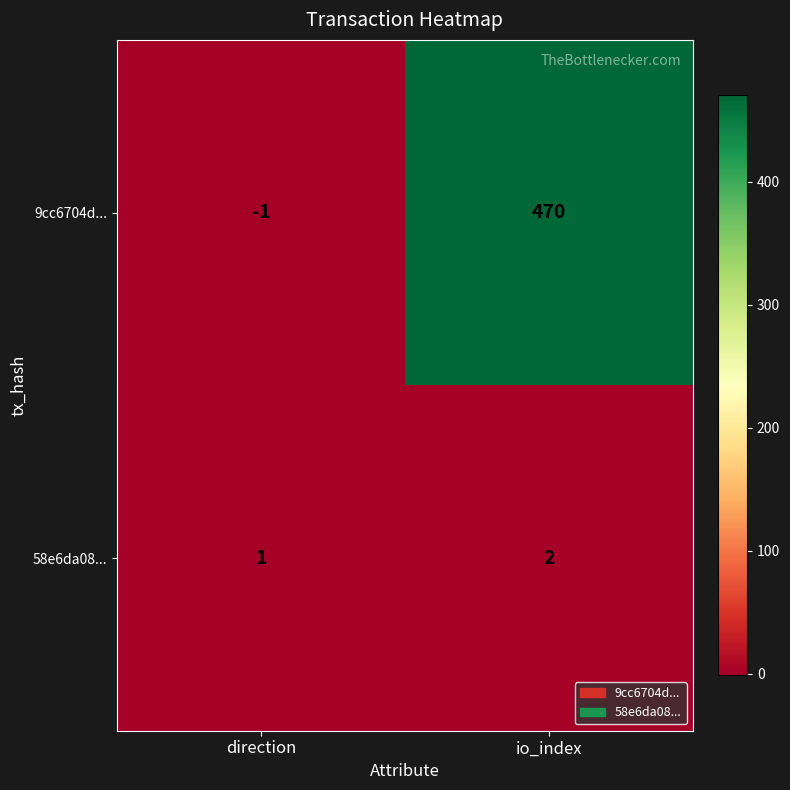

List the series in order of their overall mean, highest first.

9cc6704d..., 58e6da08...